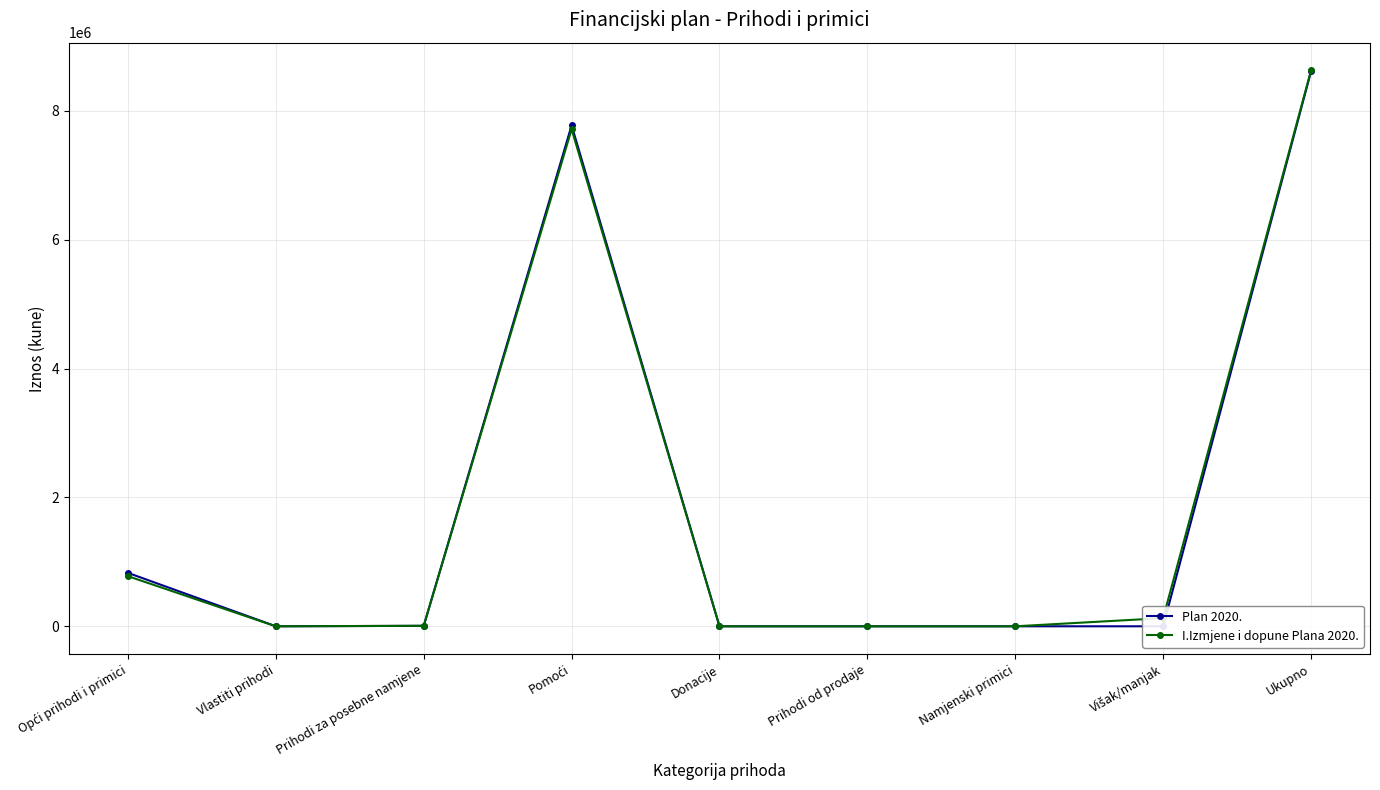

How many interior local valleys does the Plan 2020. series have?

1